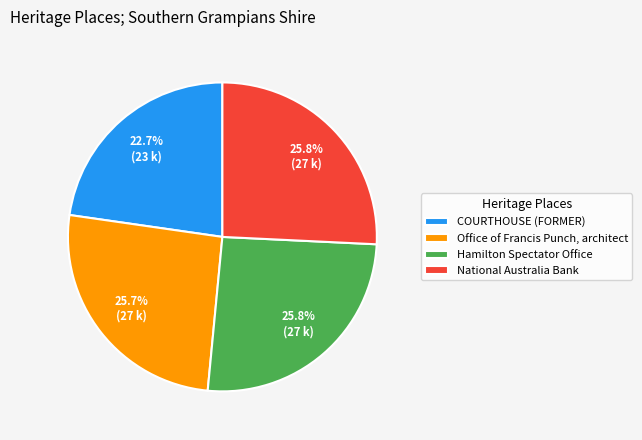

Which has a higher value, Office of Francis Punch, architect or COURTHOUSE (FORMER)?

Office of Francis Punch, architect